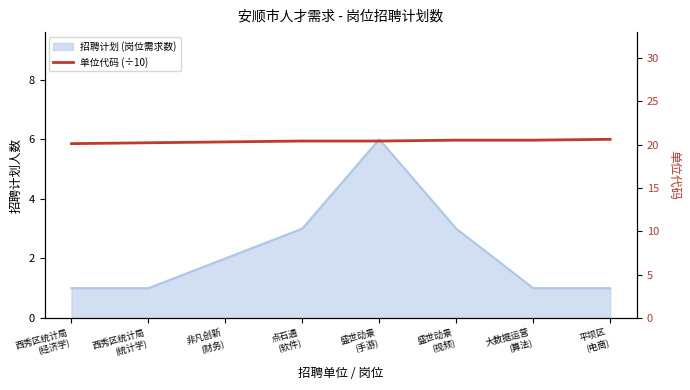

Which label corresponds to the largest value in the chart?

平坝区
(电商)